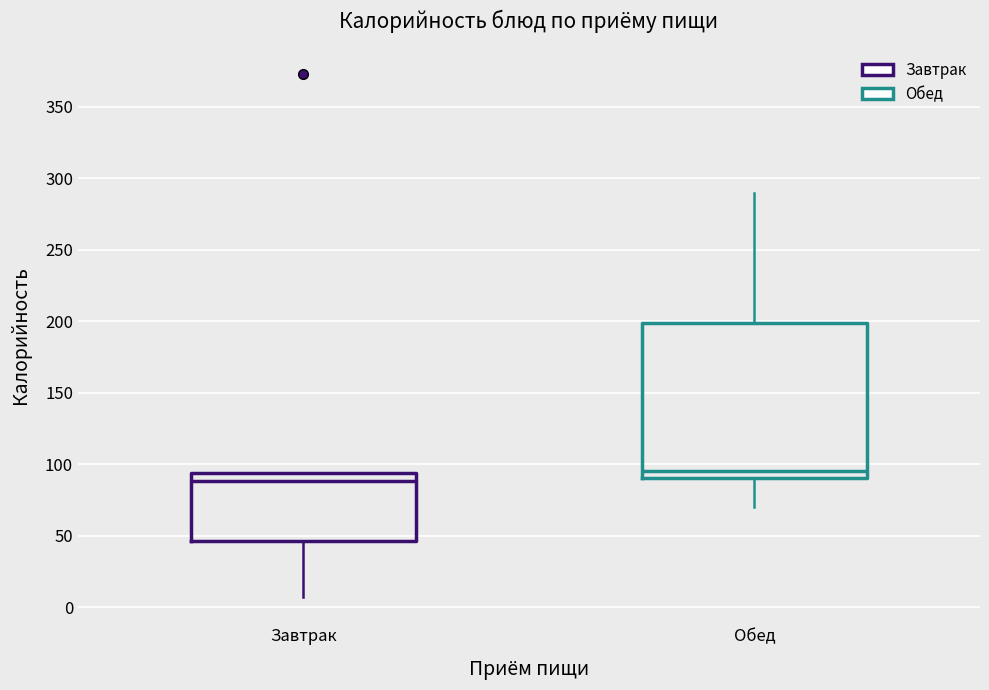

Reading left to right, read every box against the y-axis: the position of its median line, the range the box covers, and the ends of its whiskers. The values are not printed on the chart, so give them approximately, as read against the axis.

Завтрак: median 90, box 45 to 95, whiskers 5 to 95
Обед: median 95, box 90 to 200, whiskers 70 to 290